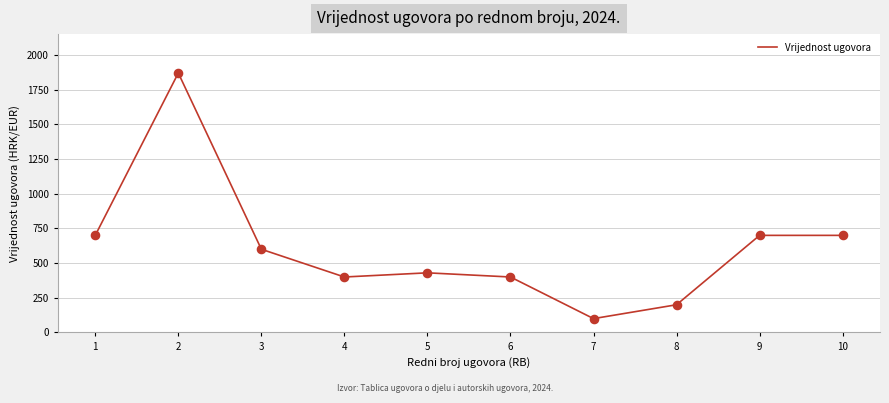

What is the change in value from 6 to 7?

-300